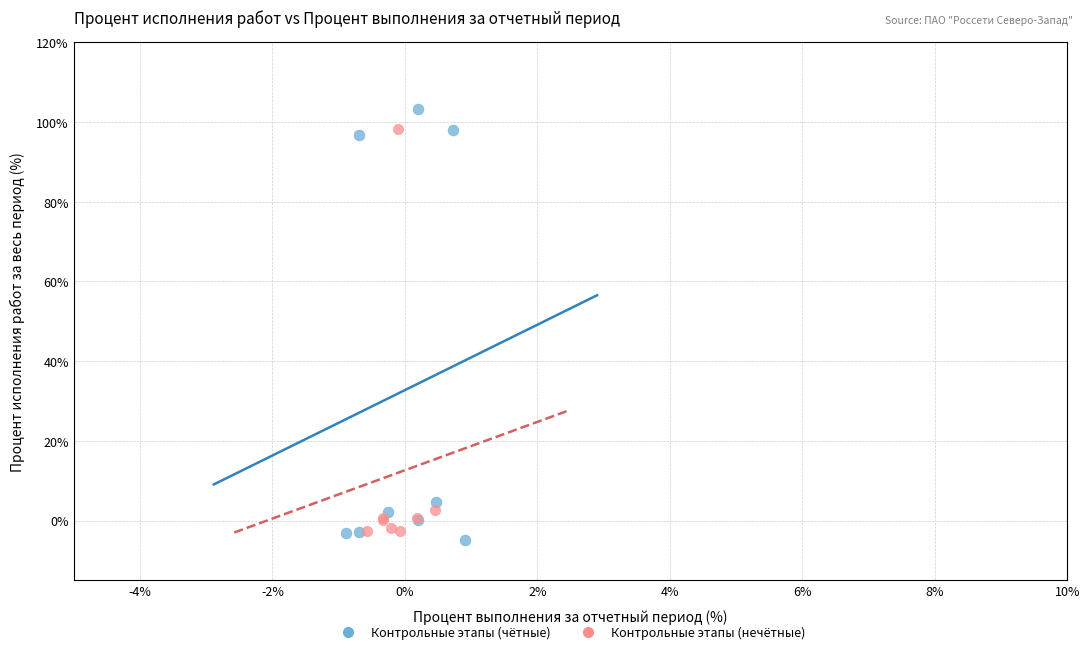

Which series has the widest spread of Y values?

Контрольные этапы (чётные)